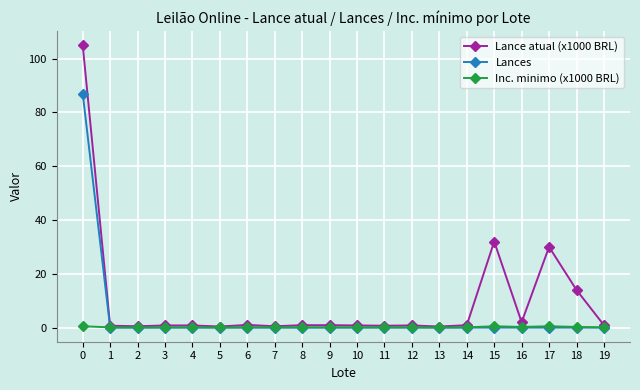

What is the value of the Lance atual (x1000 BRL) point at the 3rd from the left?

0.5